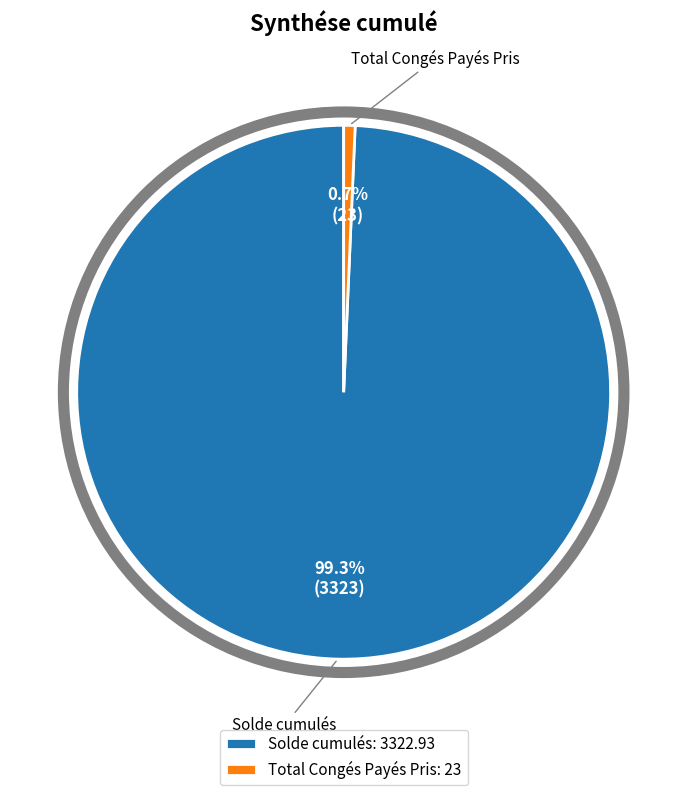

Rank the categories by value from highest to lowest.

Solde cumulés, Total Congés Payés Pris